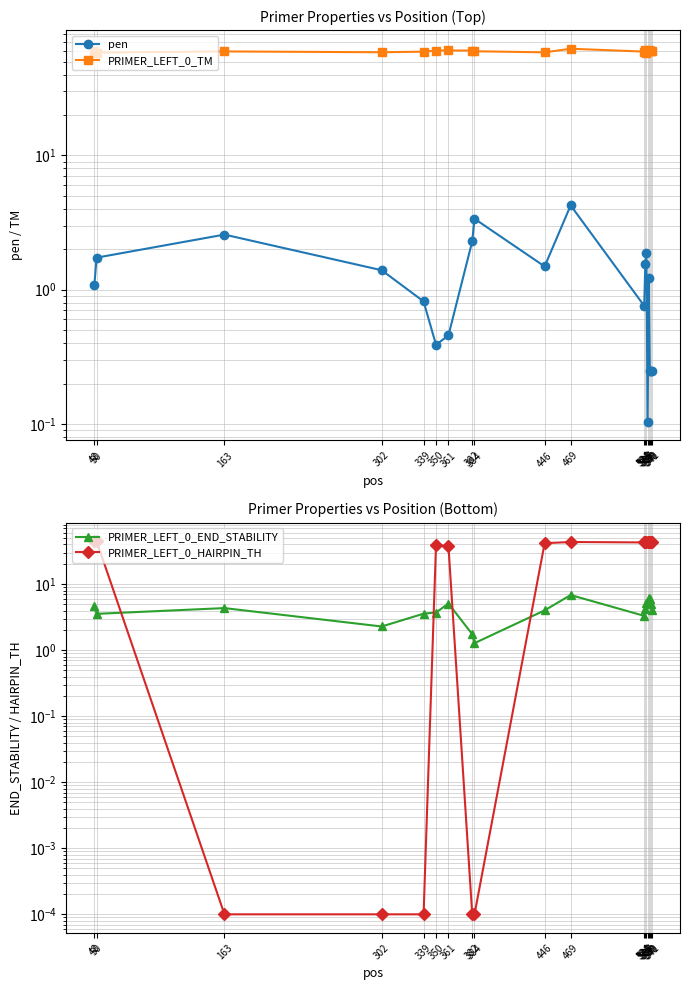

Does the chart display data point markers on the line(s)?

Yes